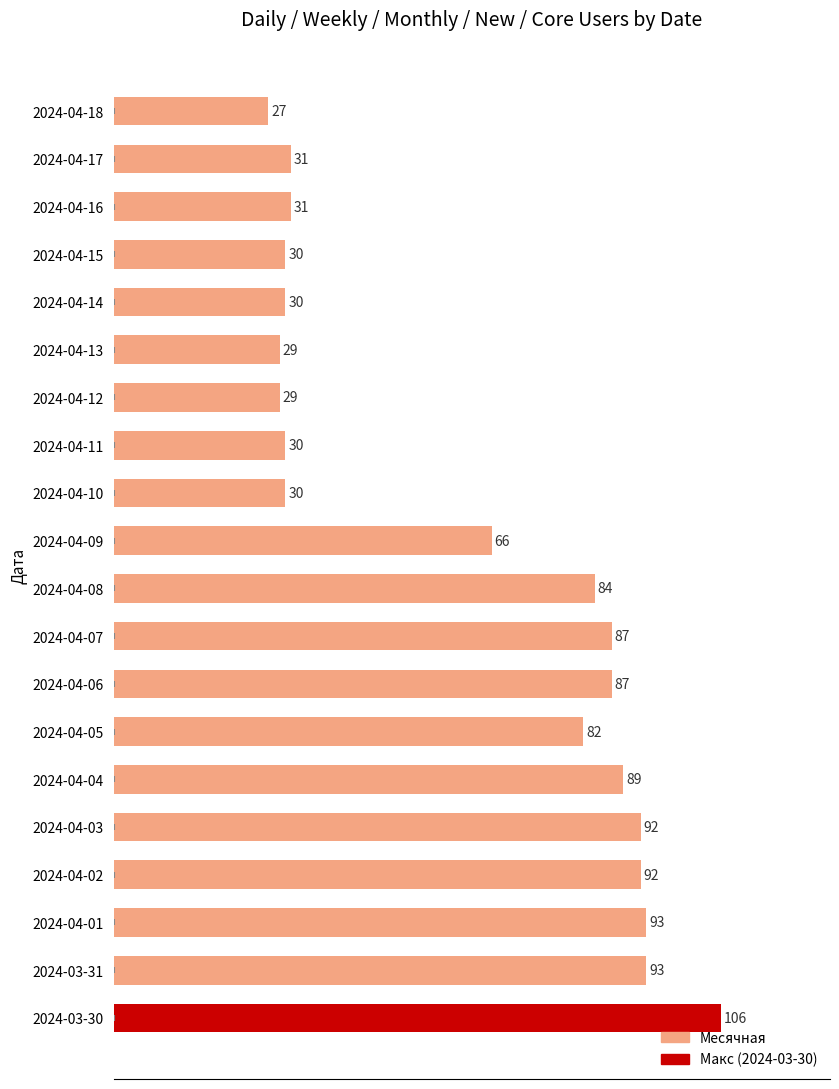

What is the change in value from 2024-04-10 to 2024-04-04?

+59